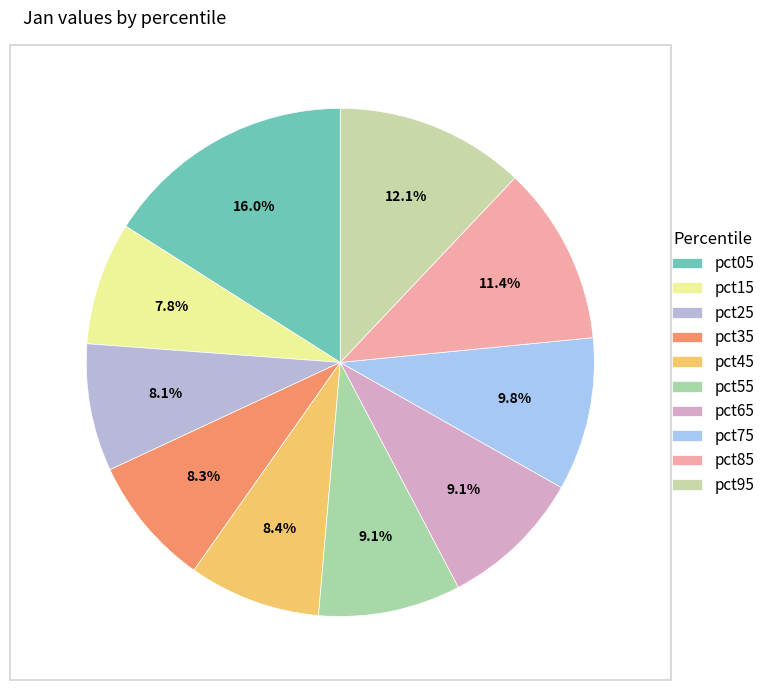

Count the number of slices in the pie.

10